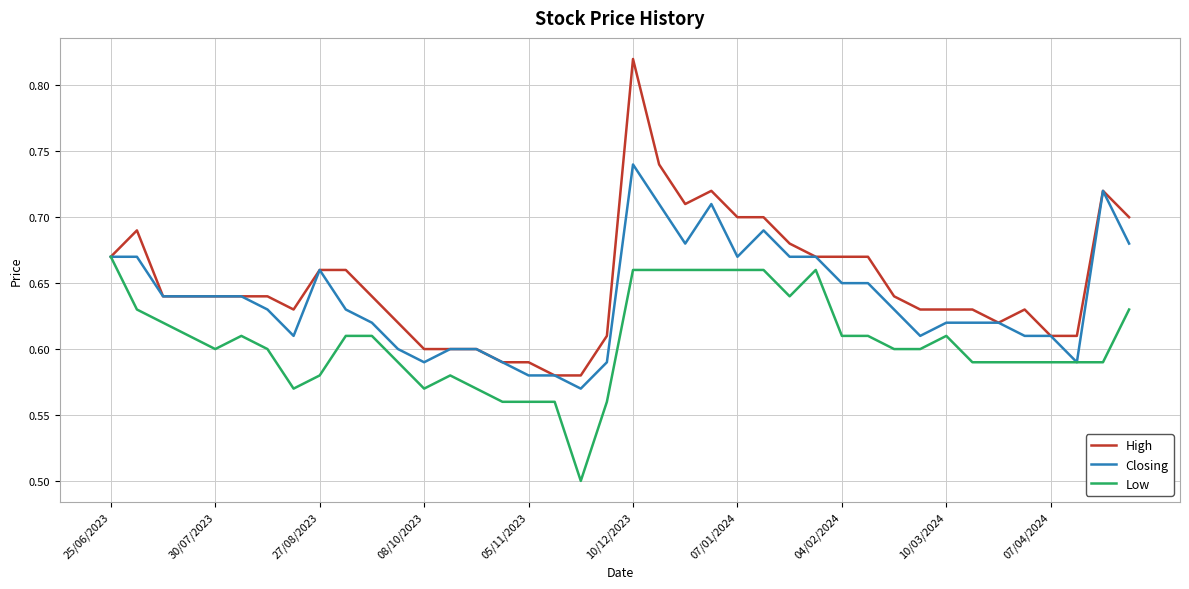

Which series has the widest spread of values?

High